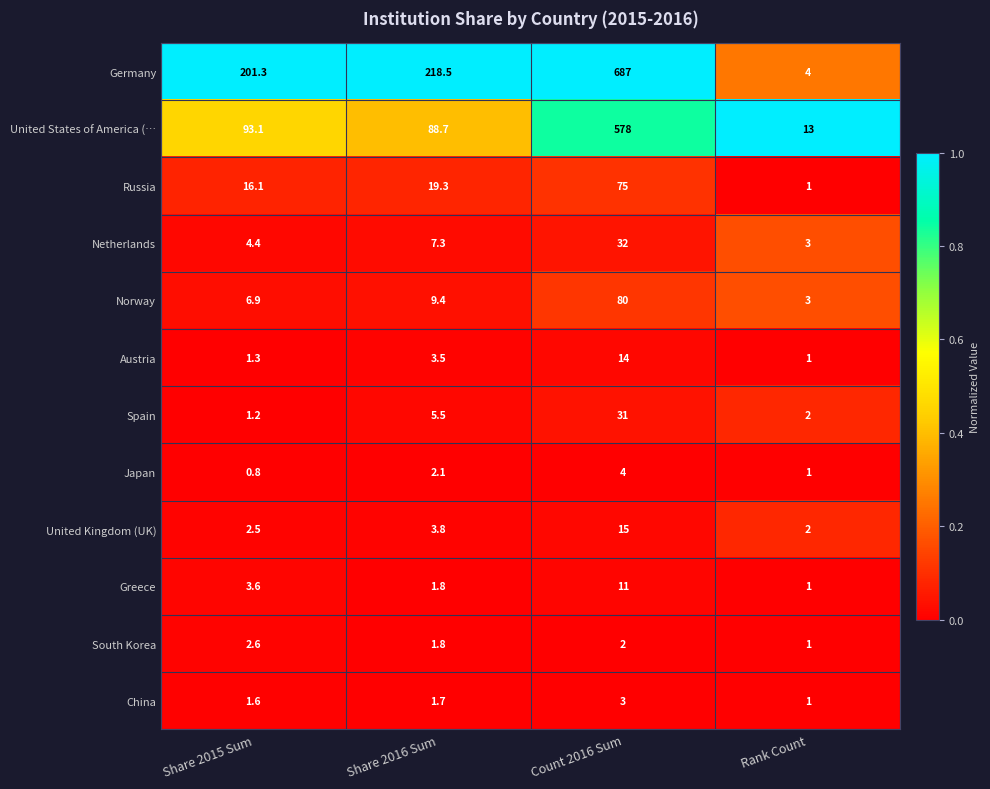

The Norway series shows 6.9 at Share 2015 Sum. True or false?

True